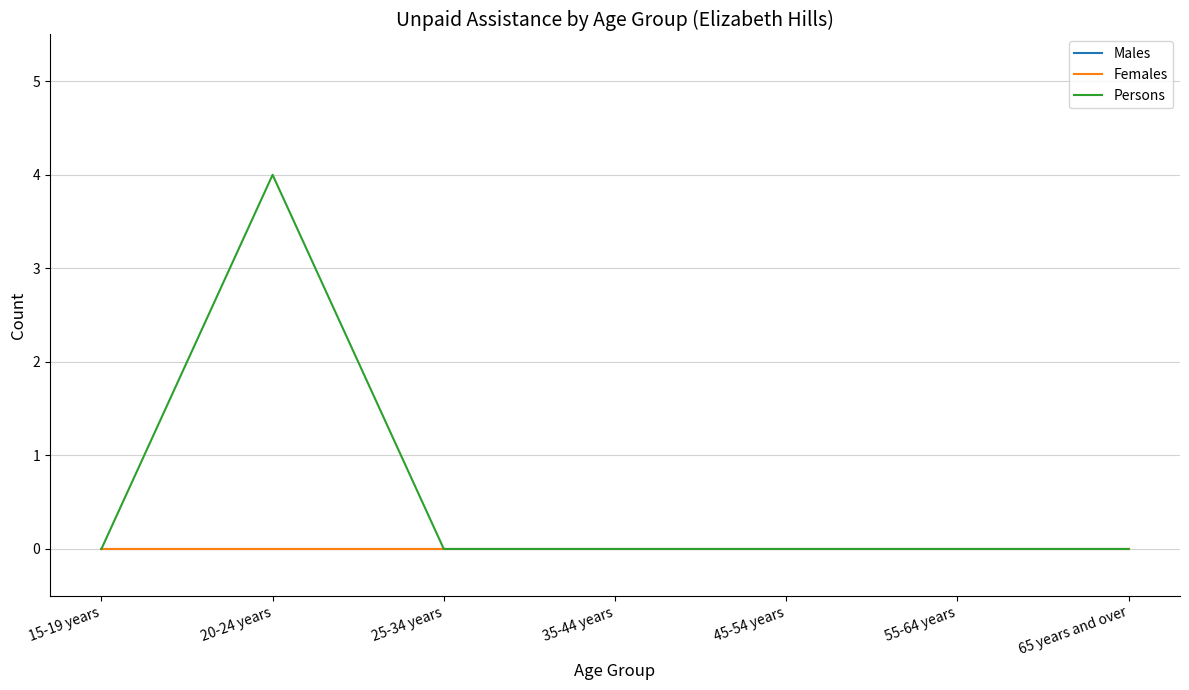

True or false: Males and Persons cross at least once.

False